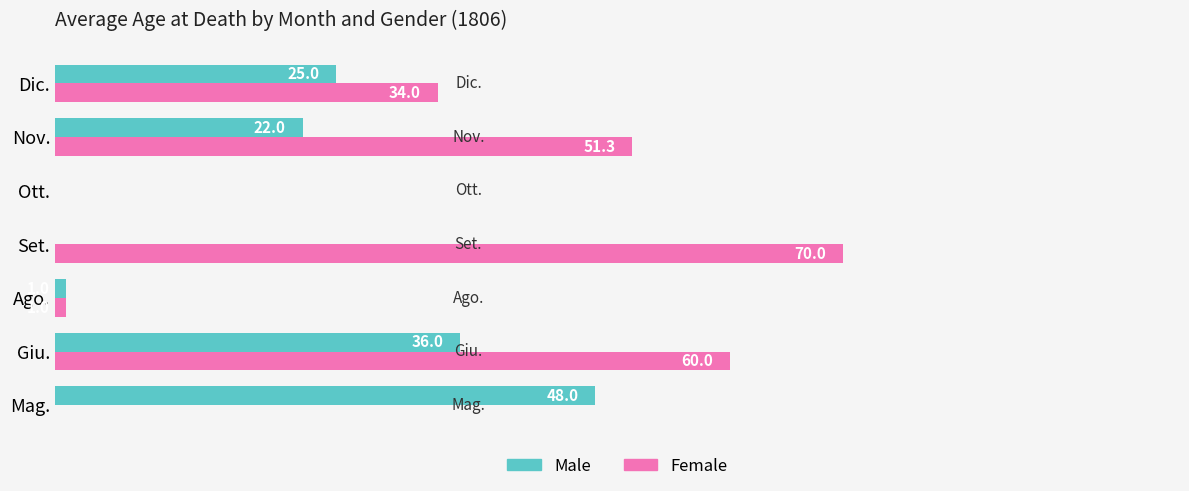

At which label does Female reach its peak?

Set.